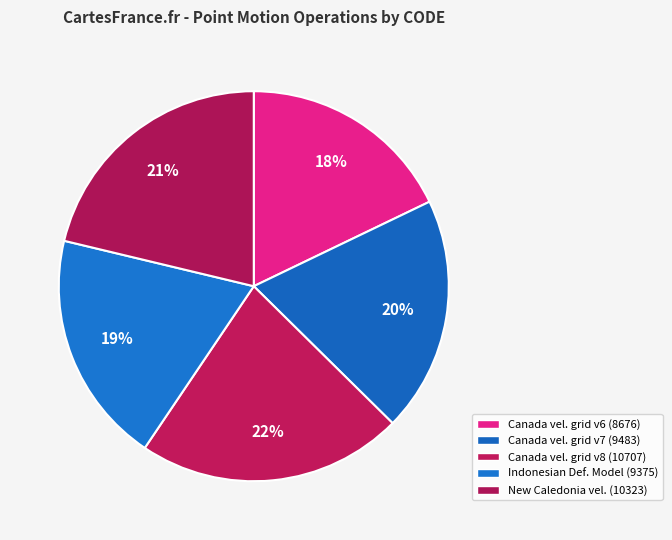

How many segments does this pie chart have?

5